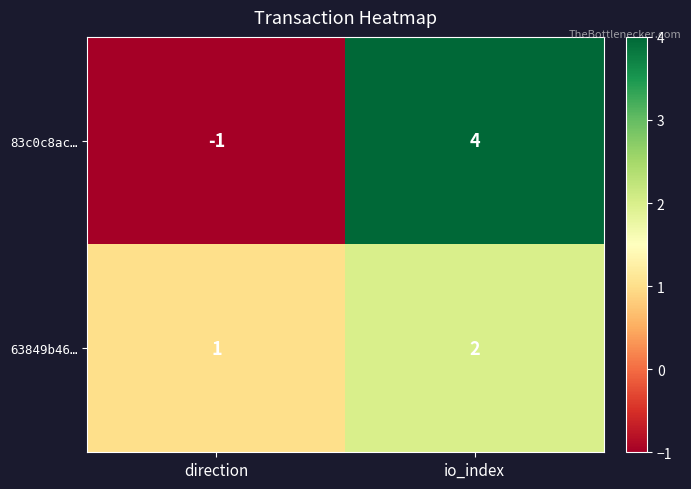

Is it true that 83c0c8ac… equals 6 at io_index?

False